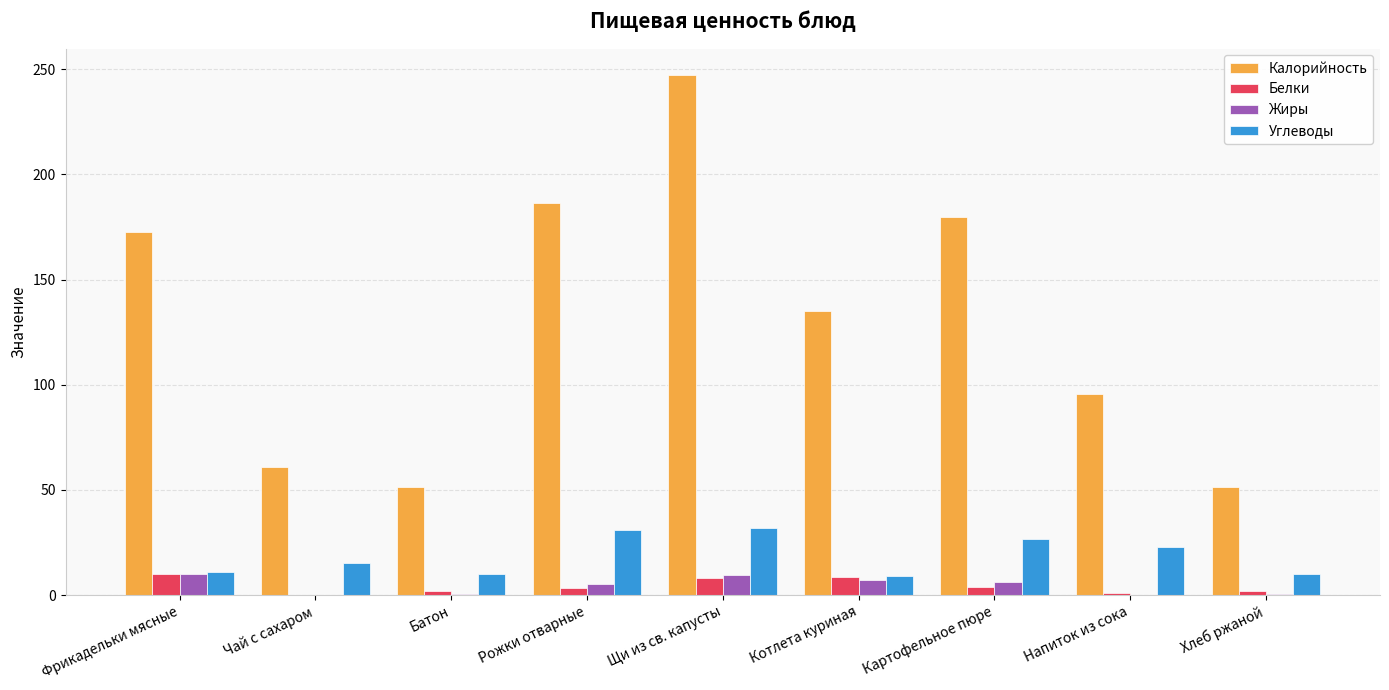

Where does the Белки series first go above 3?

Фрикадельки мясные